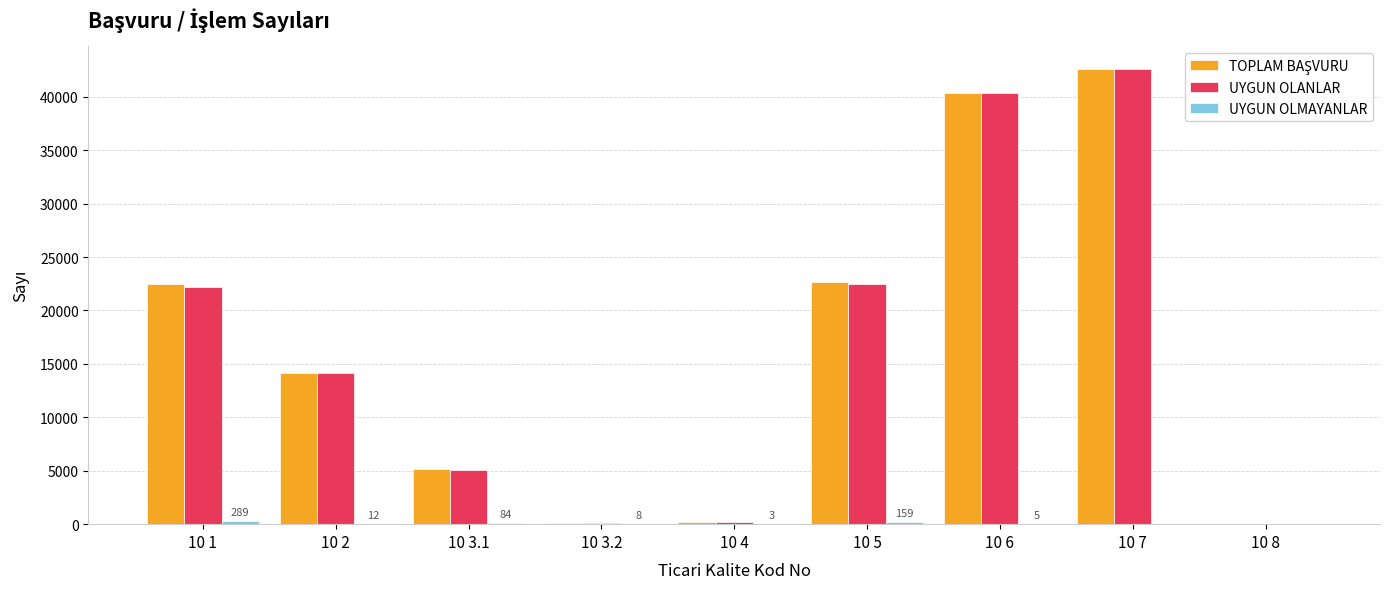

What is the sum of all UYGUN OLANLAR values?

147141